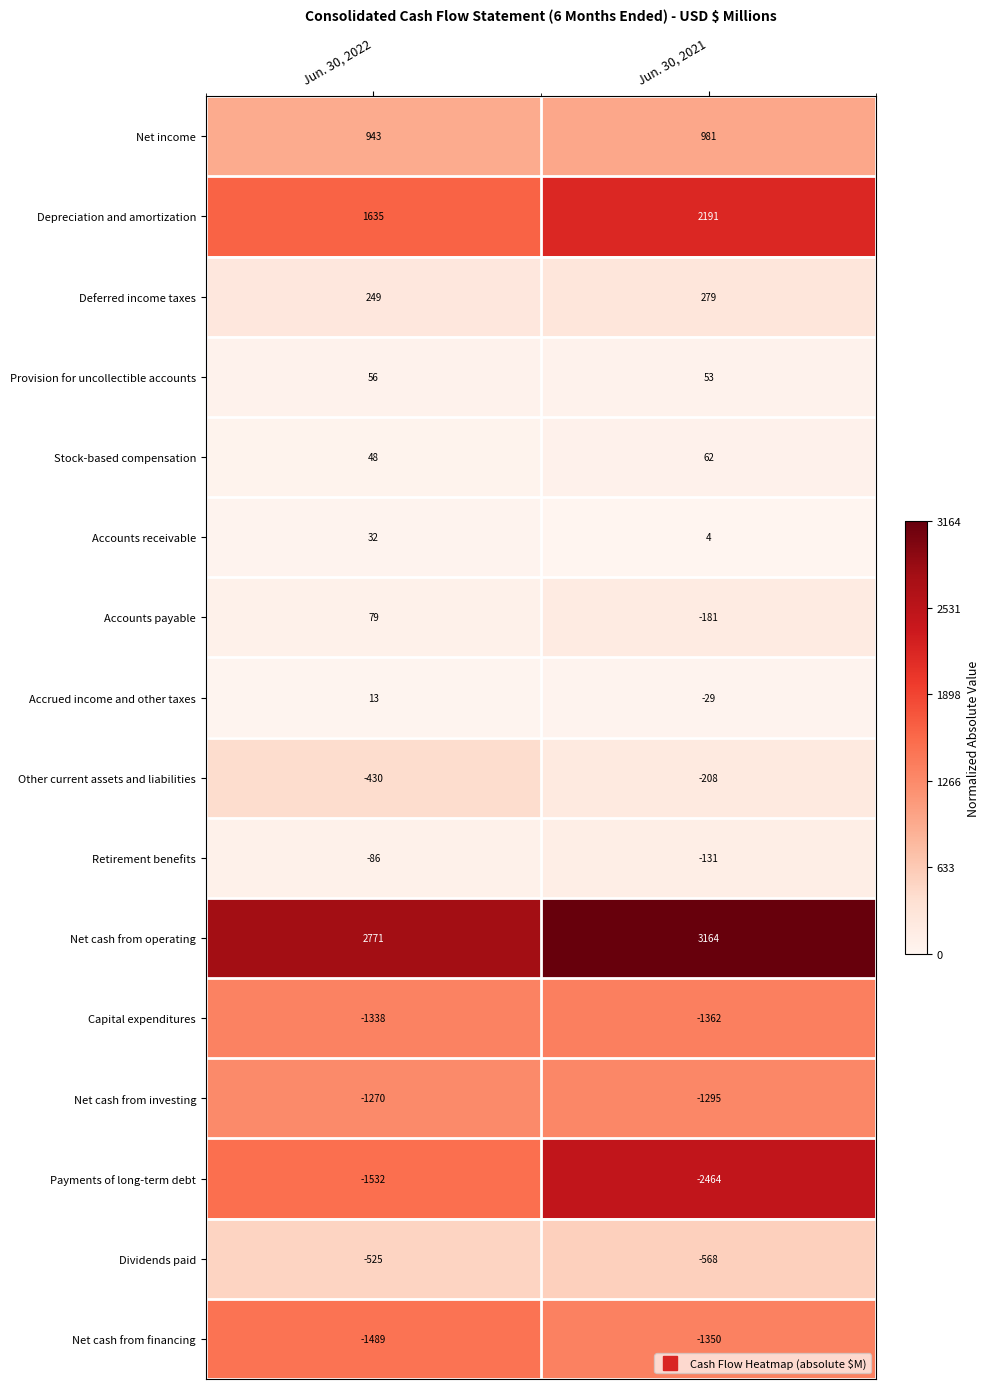

At which label is Depreciation and amortization closest to 1913?

Jun. 30, 2022